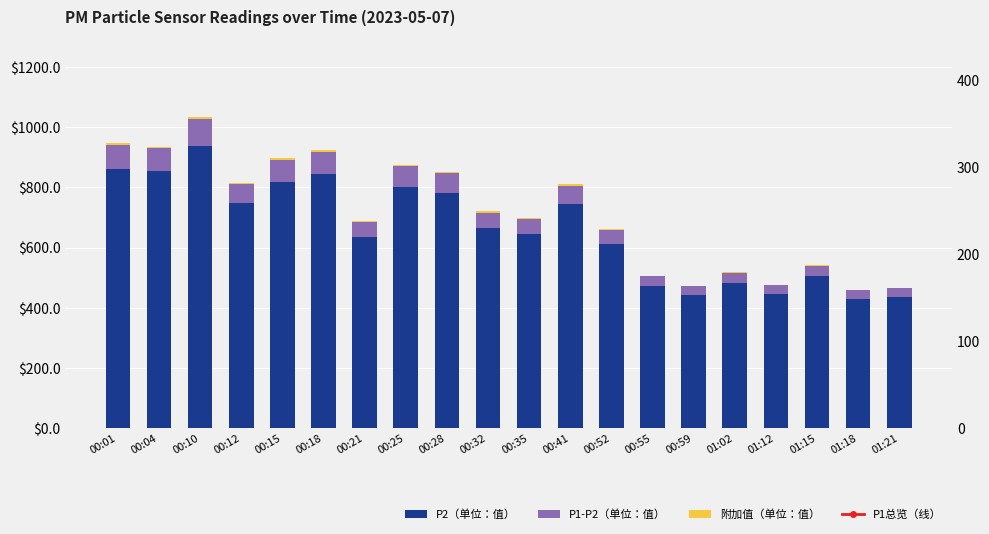

Is the value of P1-P2（单位：值） at 00:55 greater than the value of P1总览（线） at 00:52?

No